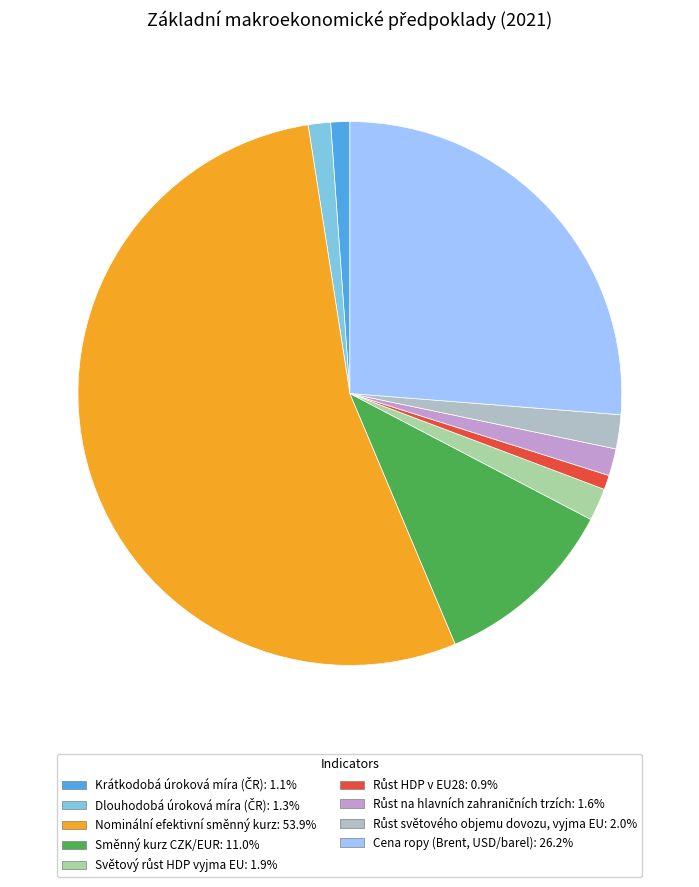

Combined, do Směnný kurz CZK/EUR and Cena ropy (Brent, USD/barel) account for over 50%?

No